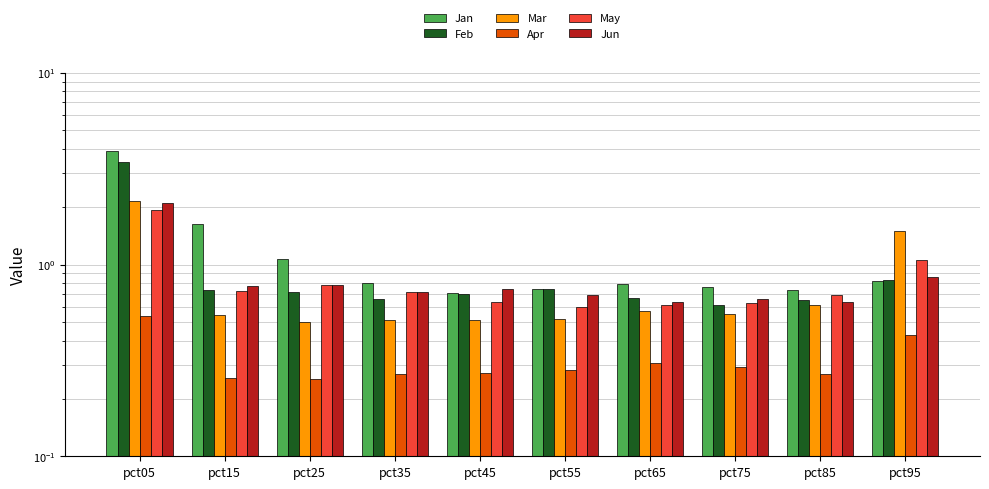

At which category is the sum across all series the highest?

pct05